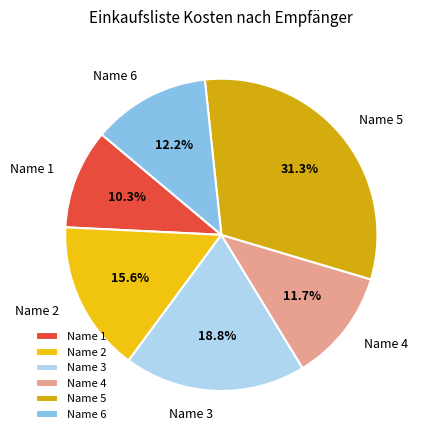

What is the ratio of the value at Name 5 to the value at Name 4?

2.7